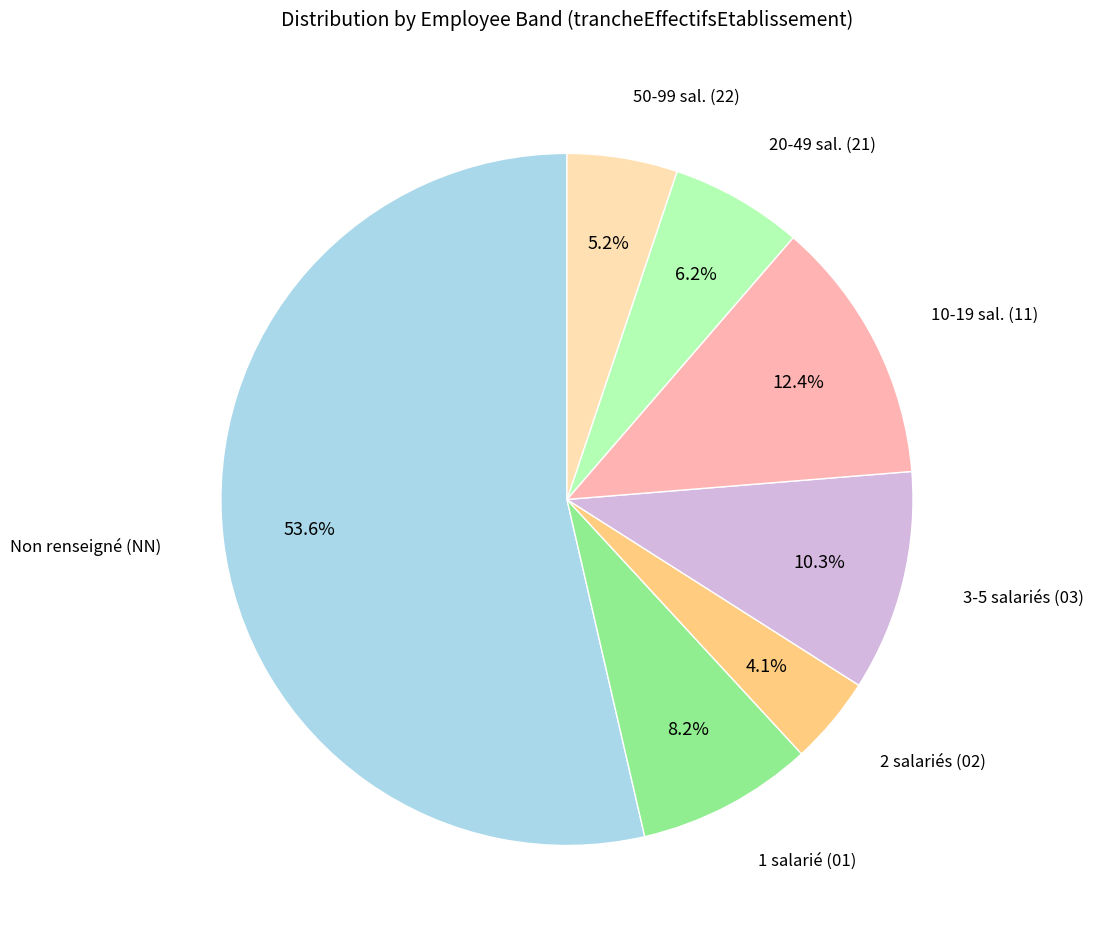

Between 20-49 sal. (21) and 1 salarié (01), which is larger?

1 salarié (01)